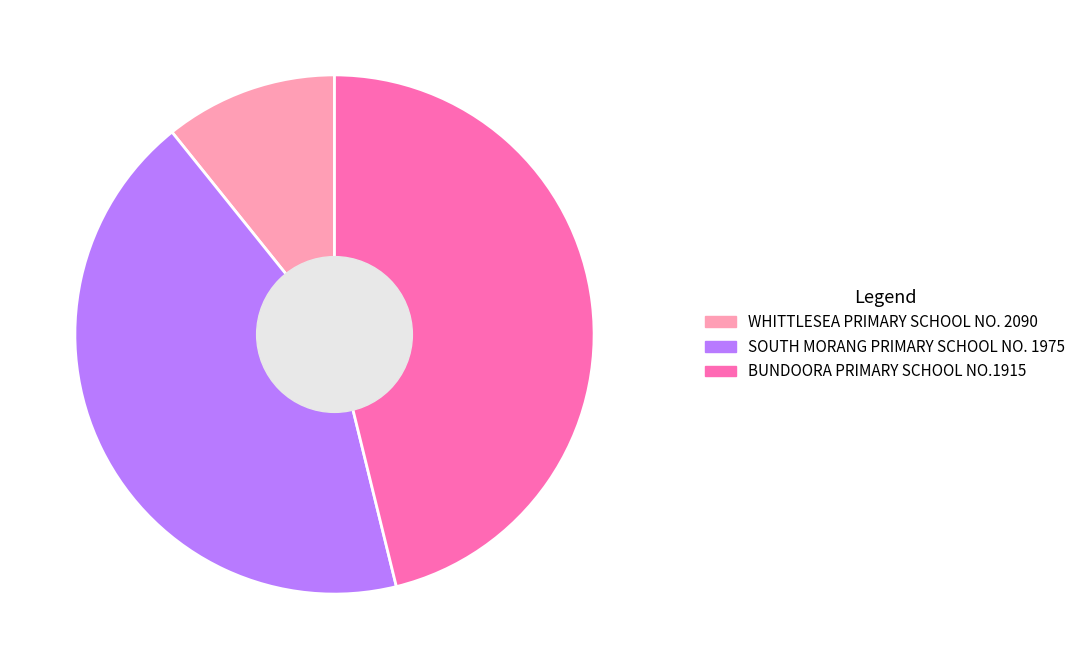

What is the smallest slice in the pie chart?

WHITTLESEA PRIMARY SCHOOL NO. 2090